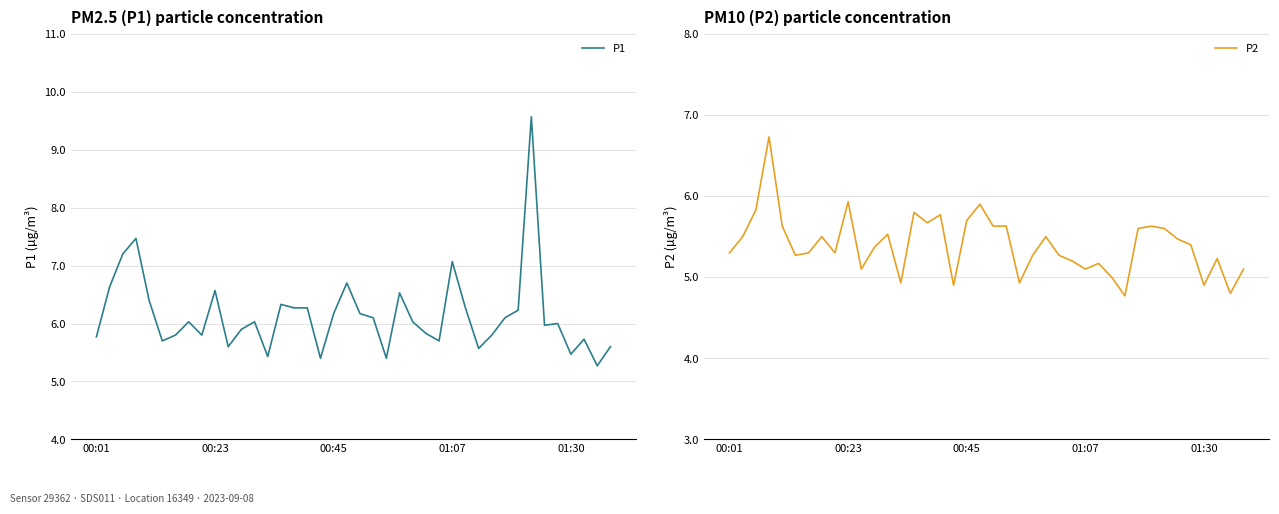

True or false: P2 and P1 cross at least once.

False